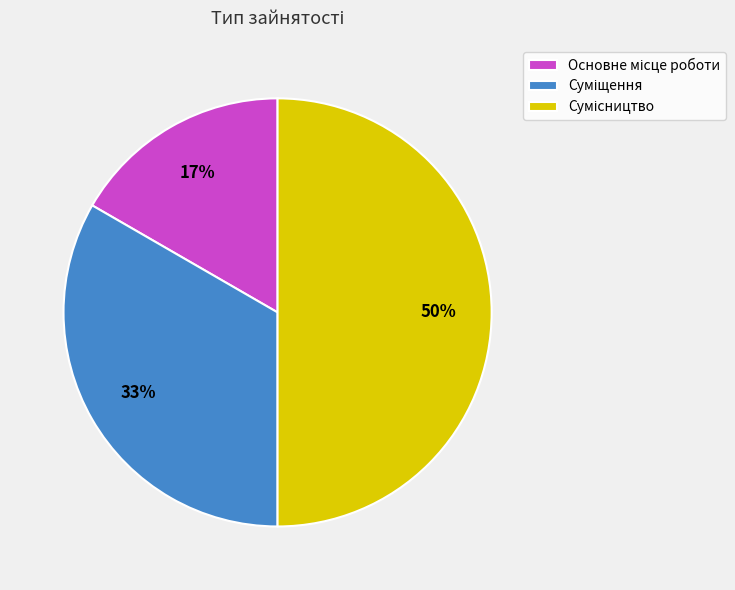

To the nearest percent, what is the difference between the largest and smallest slice percentages?

33%